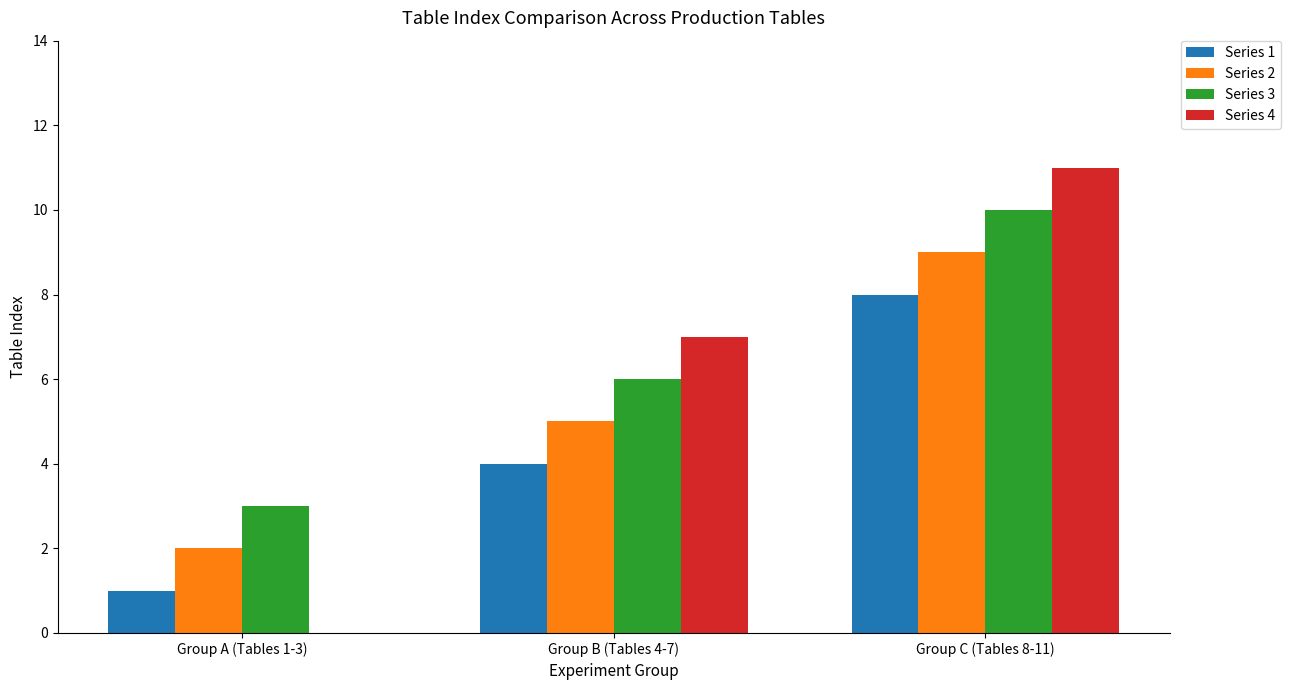

True or false: Series 4 has a value of 7 at Group B (Tables 4-7).

True